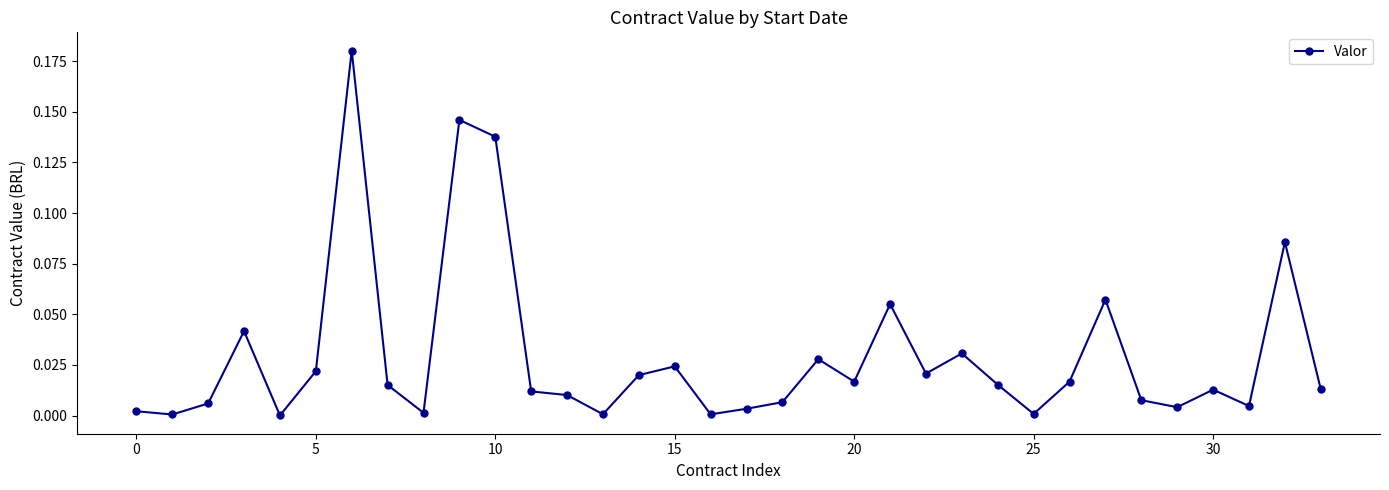

True or false: there are more than 2 points higher than both neighbors.

True